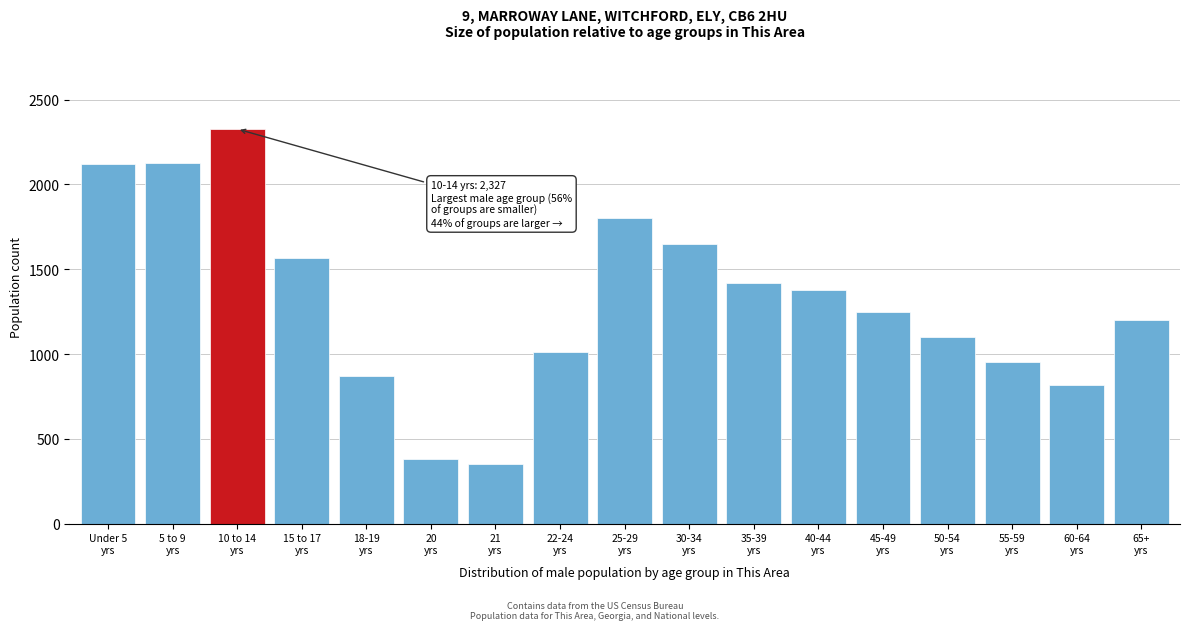

What is the smallest value displayed?

352